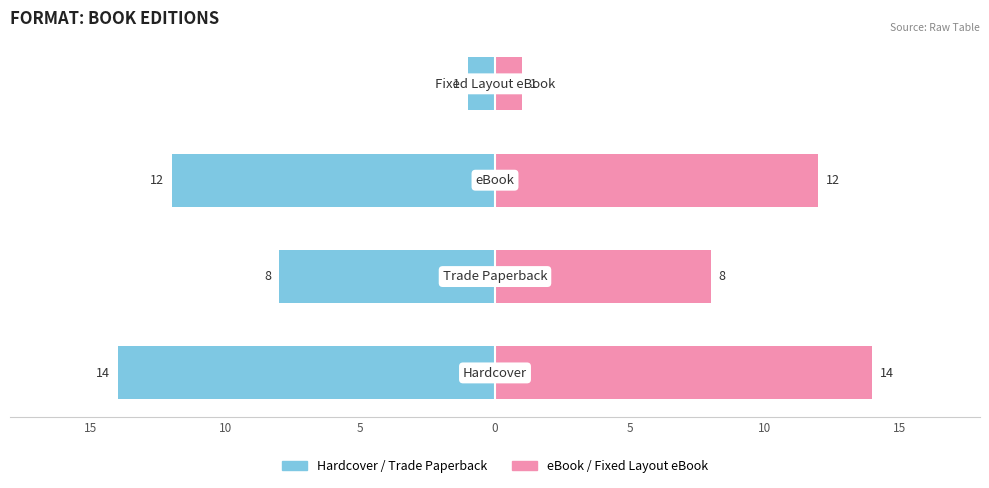

How many values in the eBook/Fixed series are below 12?

2